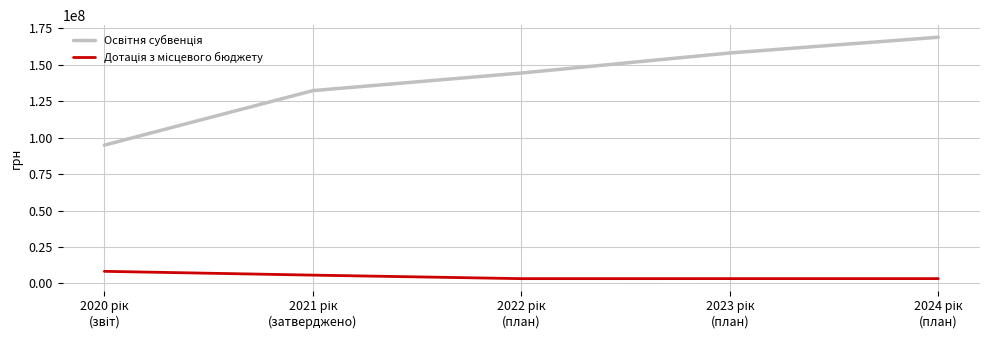

What is the maximum value shown in the chart?

168913100